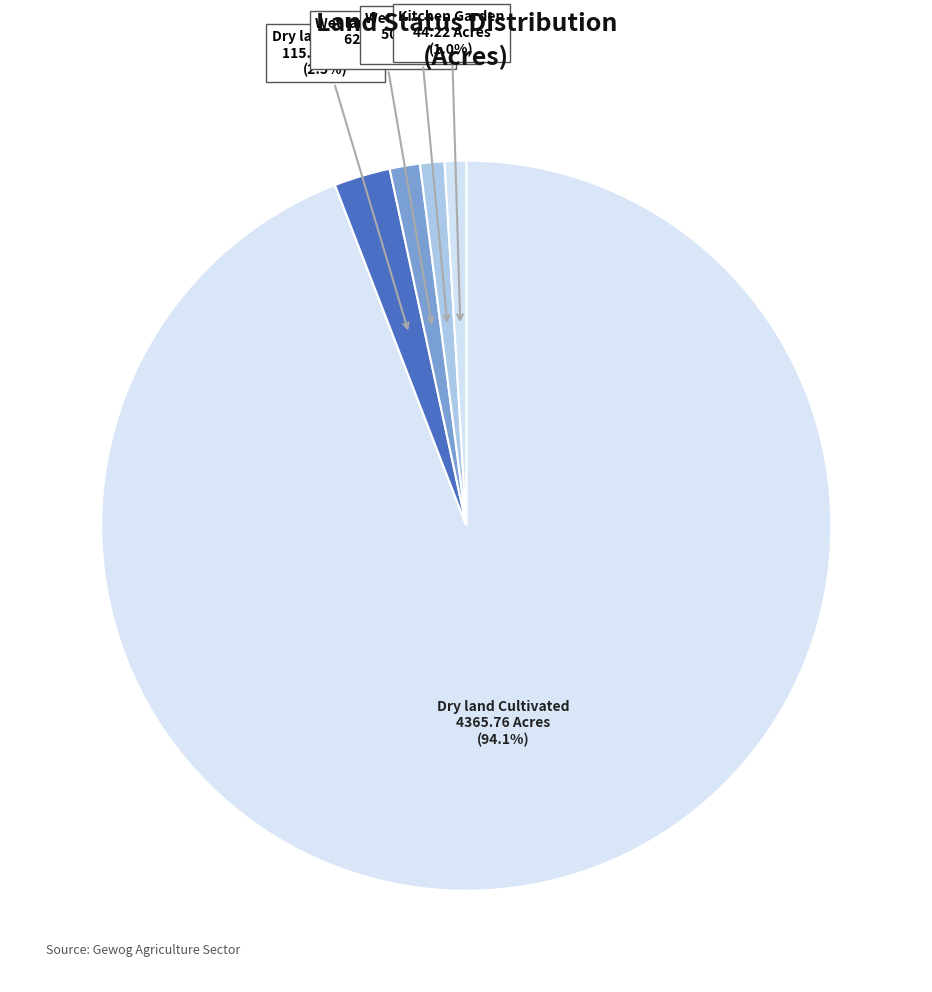

Which slice represents more than half of the pie?

Dry land Cultivated